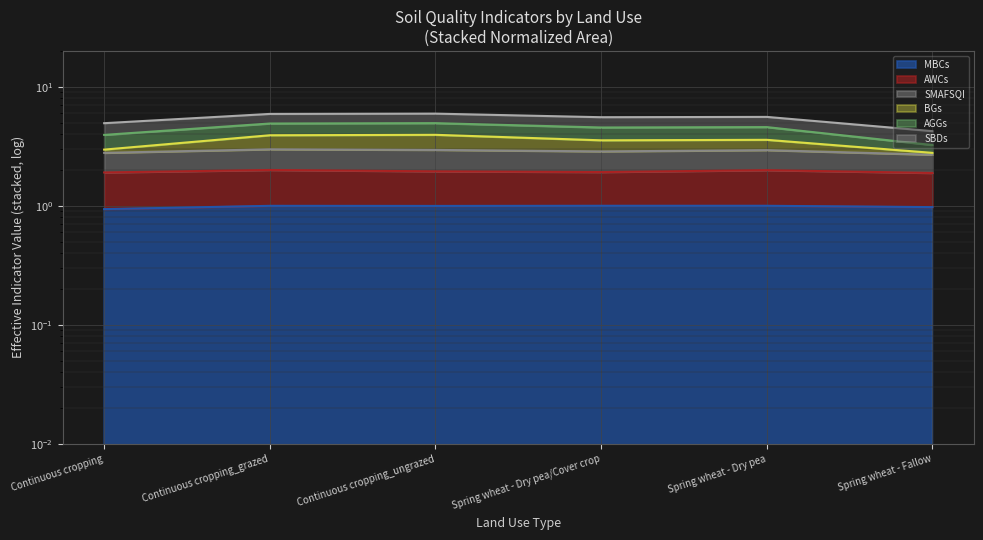

True or false: SMAFSQI and BGs cross at least once.

False